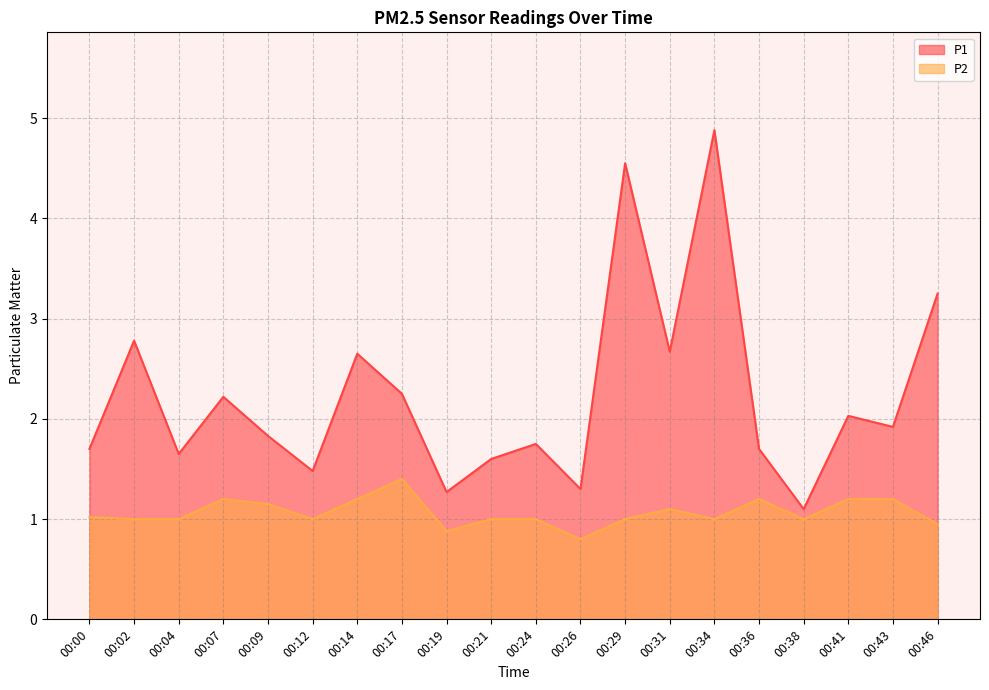

At which category is the sum across all series the highest?

00:34